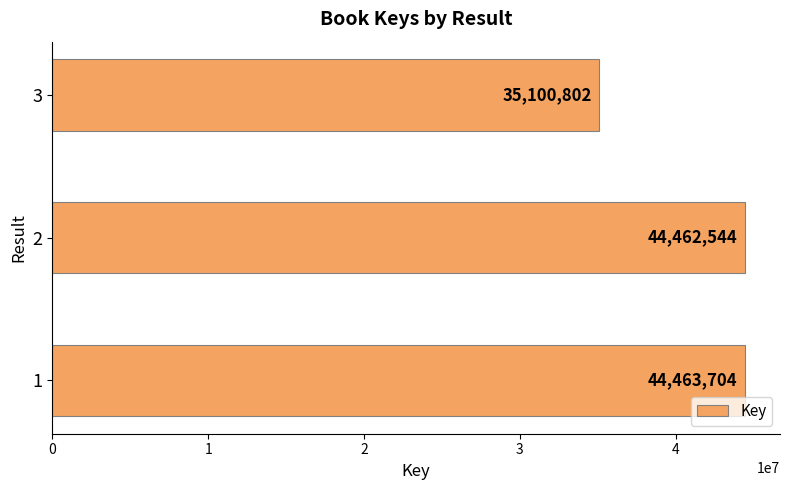

Is it true that the value at 2 is 55714346?

False